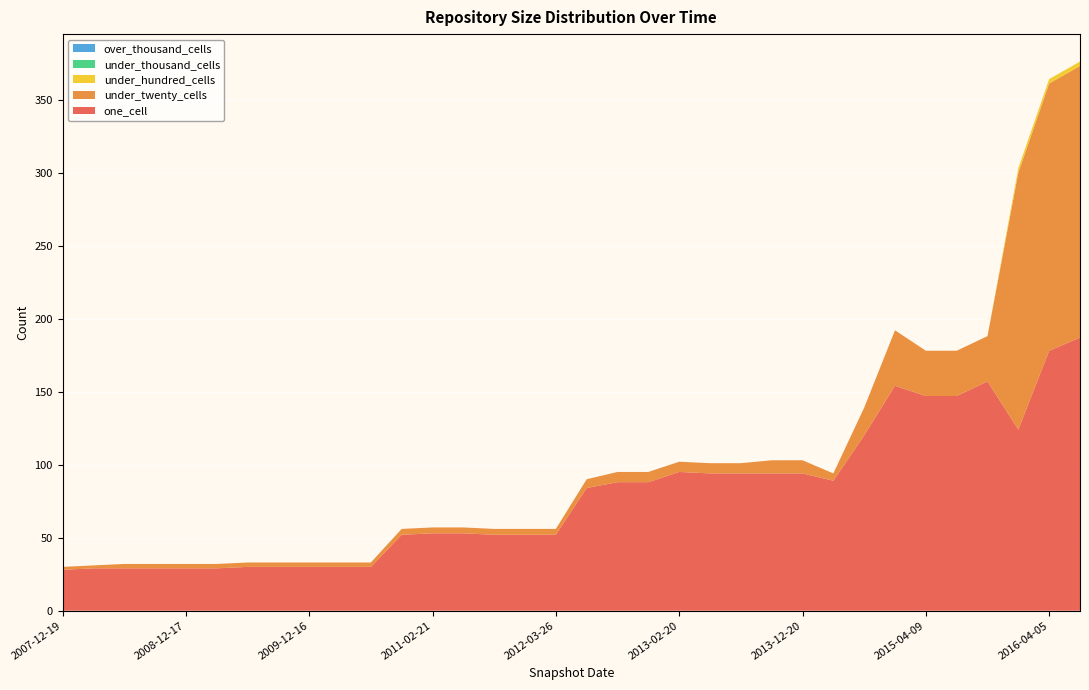

Reading left to right, transcribe all the data shown in this chart.

one_cell: 28	29	29	29	29	29	30	30	30	30	30	52	53	53	52	52	52	84	88	88	95	94	94	94	94	89	120	154	147	147	157	124	178	187
under_twenty_cells: 2	2	3	3	3	3	3	3	3	3	3	4	4	4	4	4	4	6	7	7	7	7	7	9	9	5	19	38	31	31	31	176	183	186
under_hundred_cells: 0	0	0	0	0	0	0	0	0	0	0	0	0	0	0	0	0	0	0	0	0	0	0	0	0	0	0	0	0	0	0	3	3	3
under_thousand_cells: 0	0	0	0	0	0	0	0	0	0	0	0	0	0	0	0	0	0	0	0	0	0	0	0	0	0	0	0	0	0	0	0	0	0
over_thousand_cells: 0	0	0	0	0	0	0	0	0	0	0	0	0	0	0	0	0	0	0	0	0	0	0	0	0	0	0	0	0	0	0	0	0	0